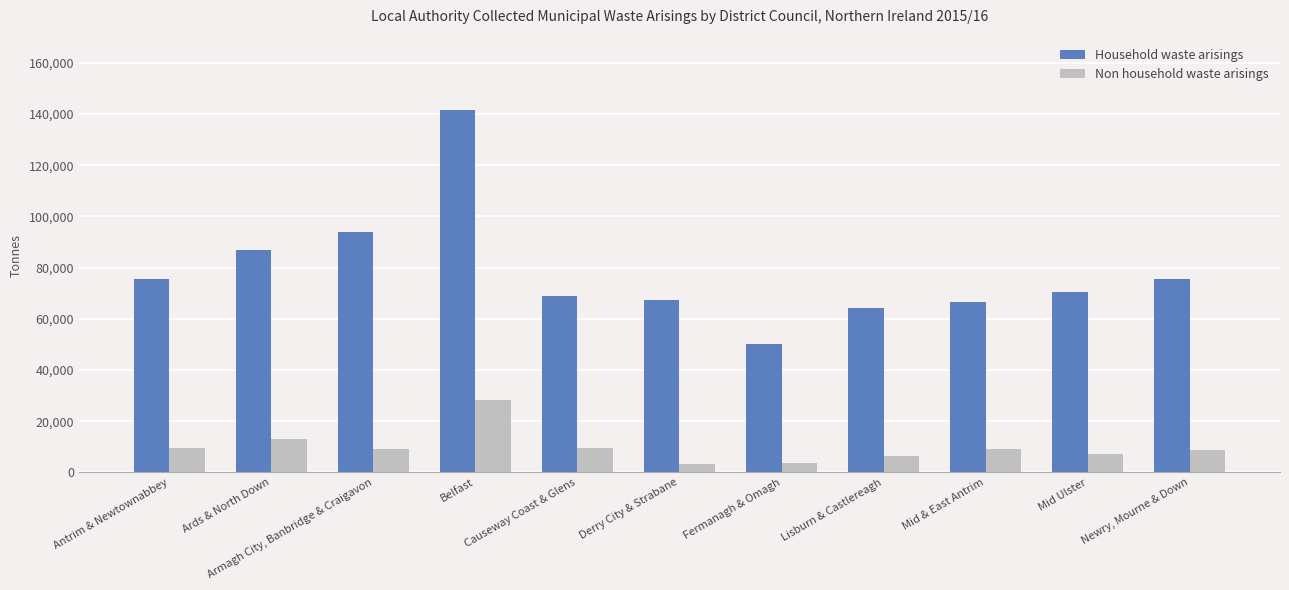

Which category has the highest value in the Household waste arisings series?

Belfast